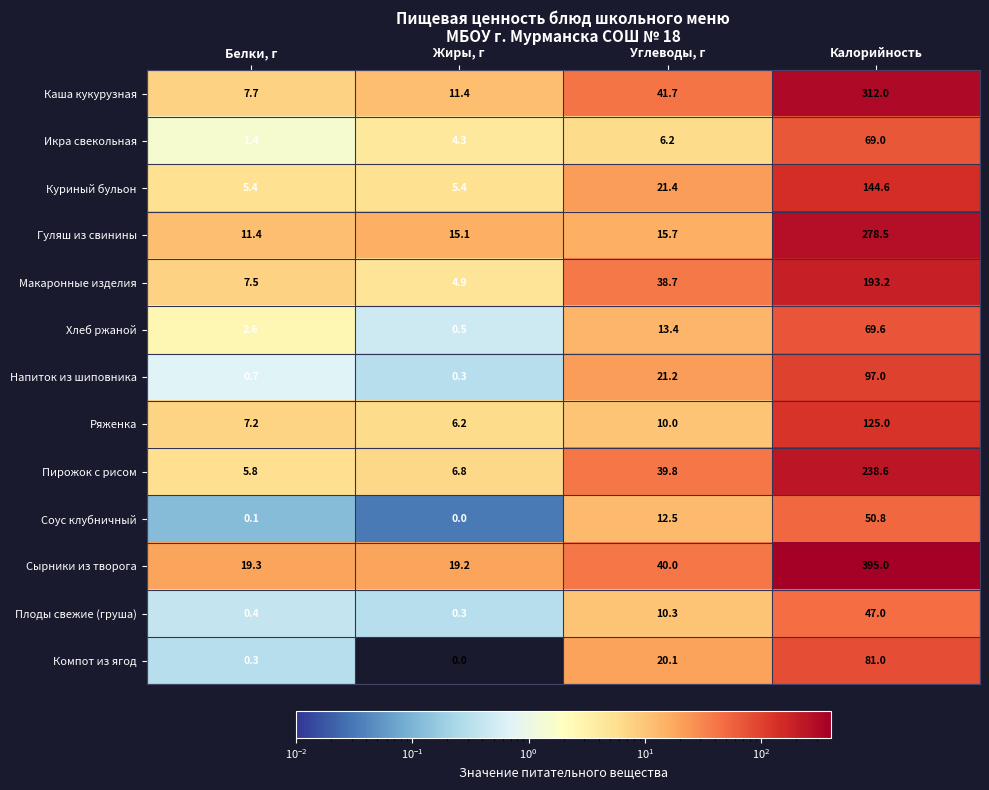

Count the number of categories in the chart.

4